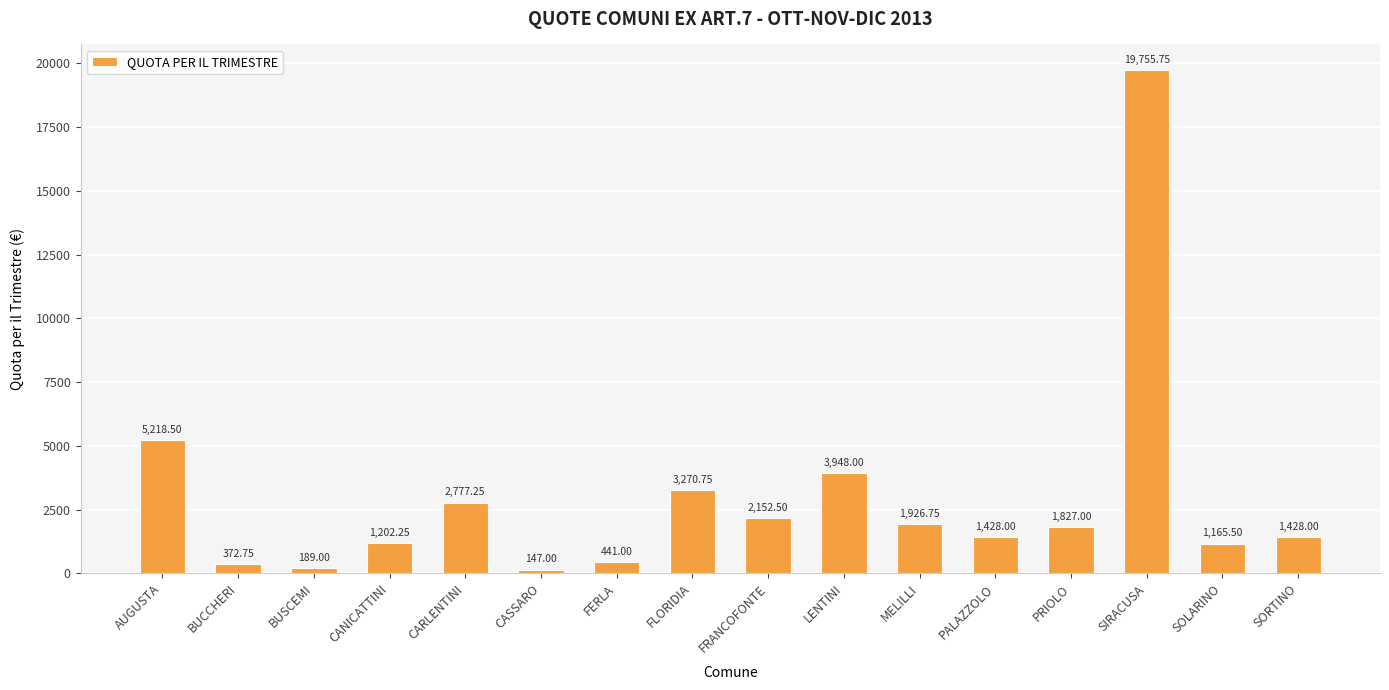

What is the greatest value displayed?

19755.8